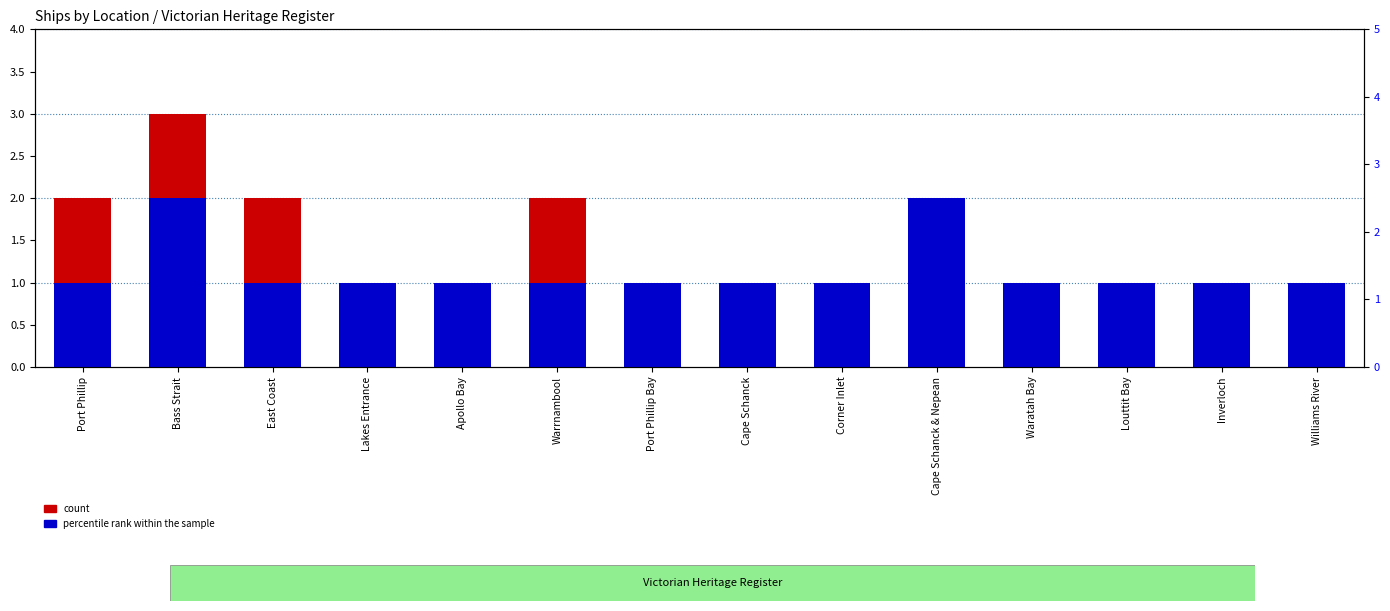

What are all the series names shown in the legend?

count, percentile rank within the sample